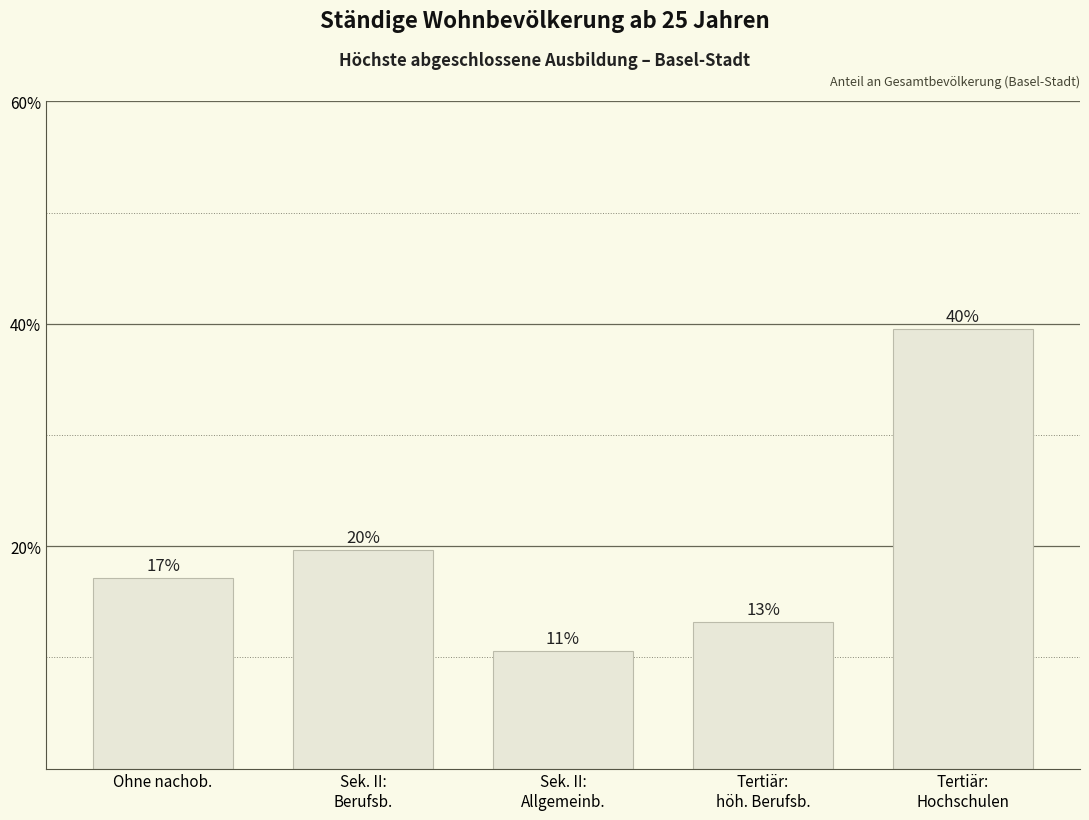

How many bars are there in total?

5